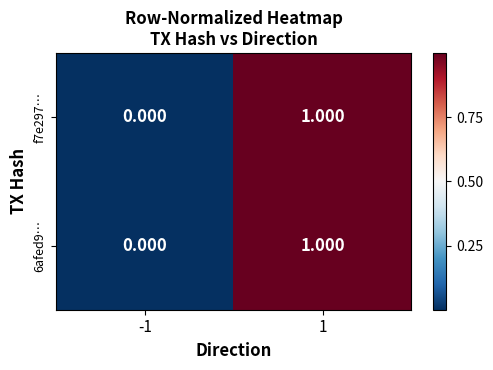

Is the value of 6afed9… at 1 greater than the value of f7e297… at -1?

Yes